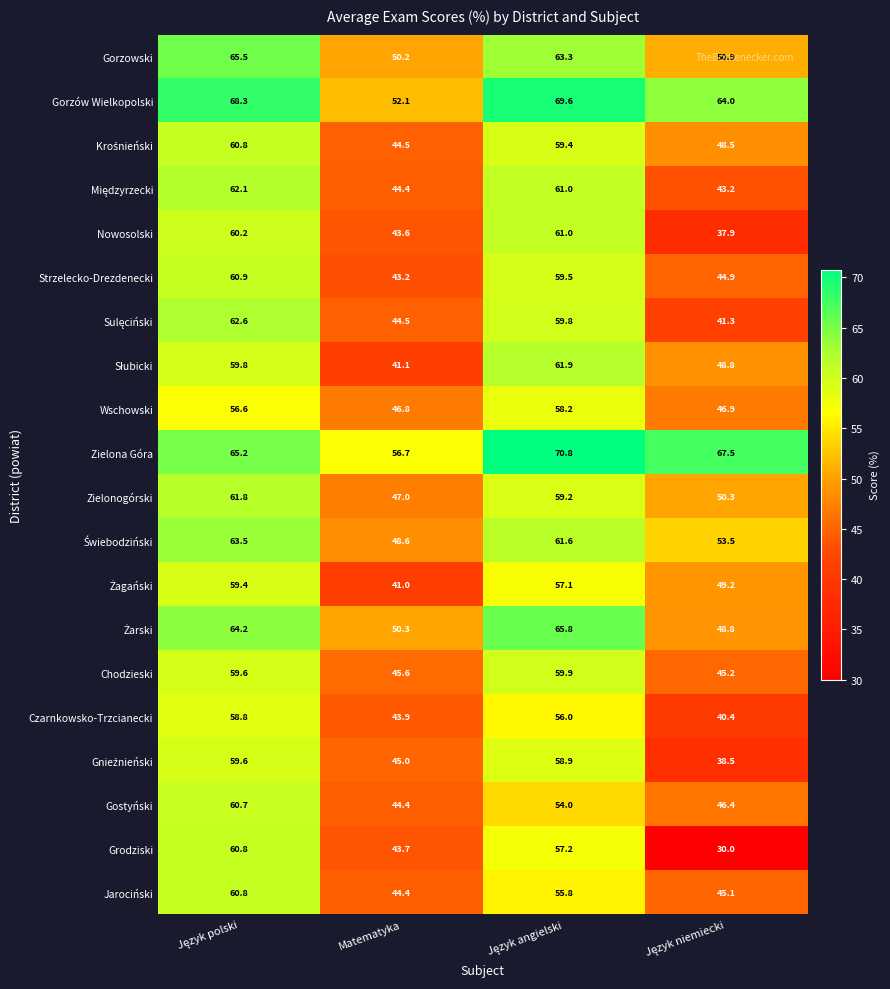

How many data points in Wschowski are less than 56?

2